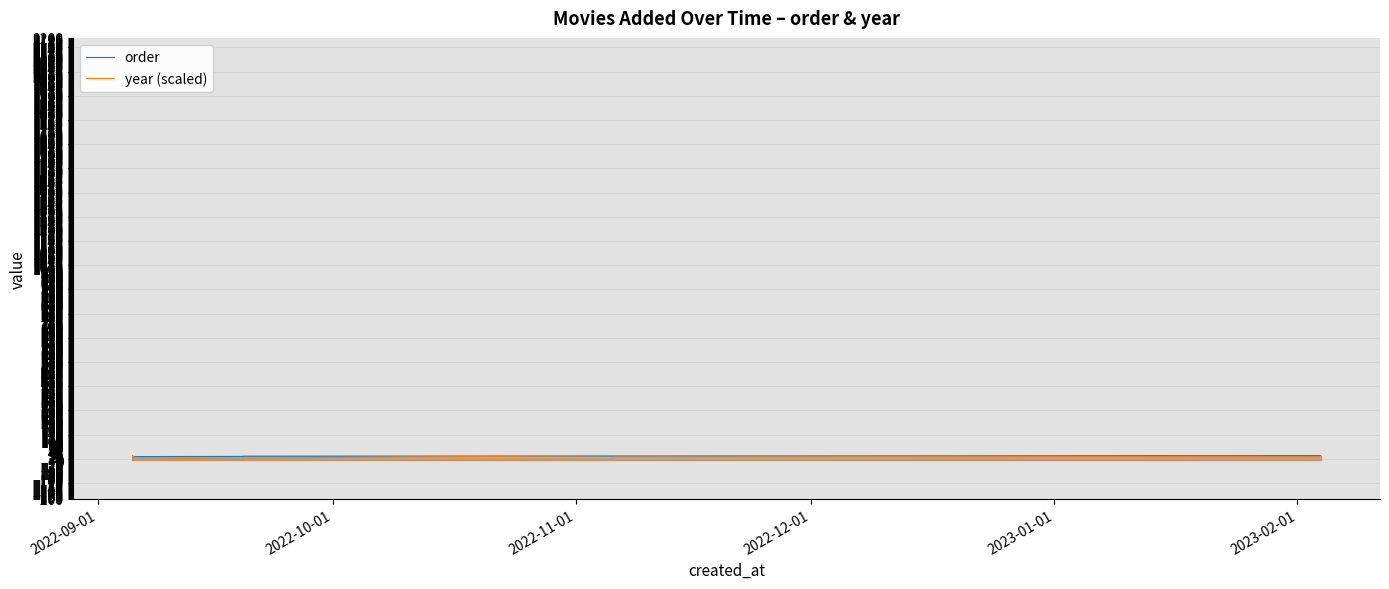

True or false: year (scaled) and order cross at least once.

True